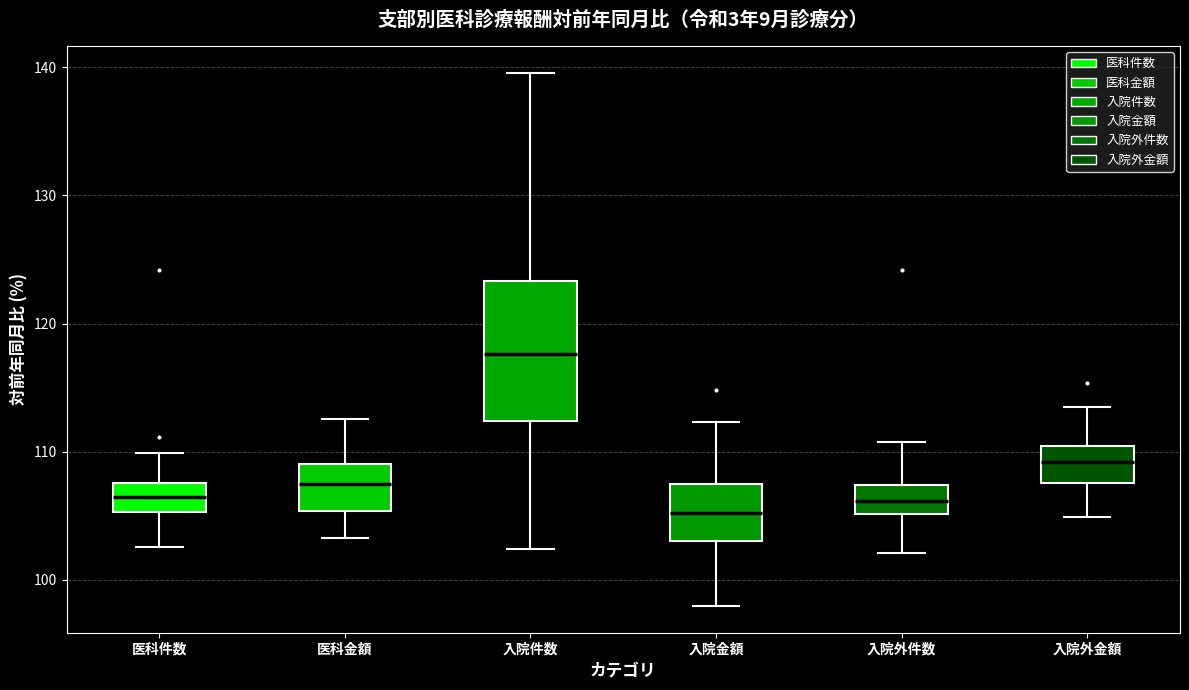

Reading left to right, read every box against the y-axis: the position of its median line, the range the box covers, and the ends of its whiskers. The values are not printed on the chart, so give them approximately, as read against the axis.

医科件数: median 106, box 105 to 108, whiskers 103 to 110
医科金額: median 107, box 105 to 109, whiskers 103 to 113
入院件数: median 118, box 112 to 123, whiskers 102 to 140
入院金額: median 105, box 103 to 107, whiskers 98 to 112
入院外件数: median 106, box 105 to 107, whiskers 102 to 111
入院外金額: median 109, box 108 to 110, whiskers 105 to 113